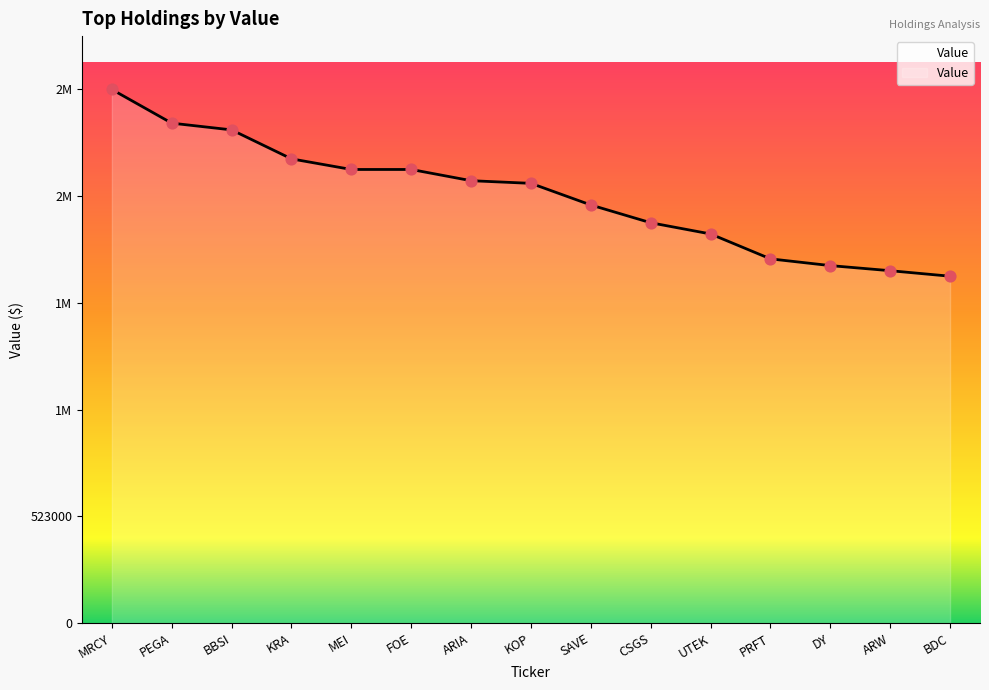

Is this an area chart (filled region under the line)?

Yes